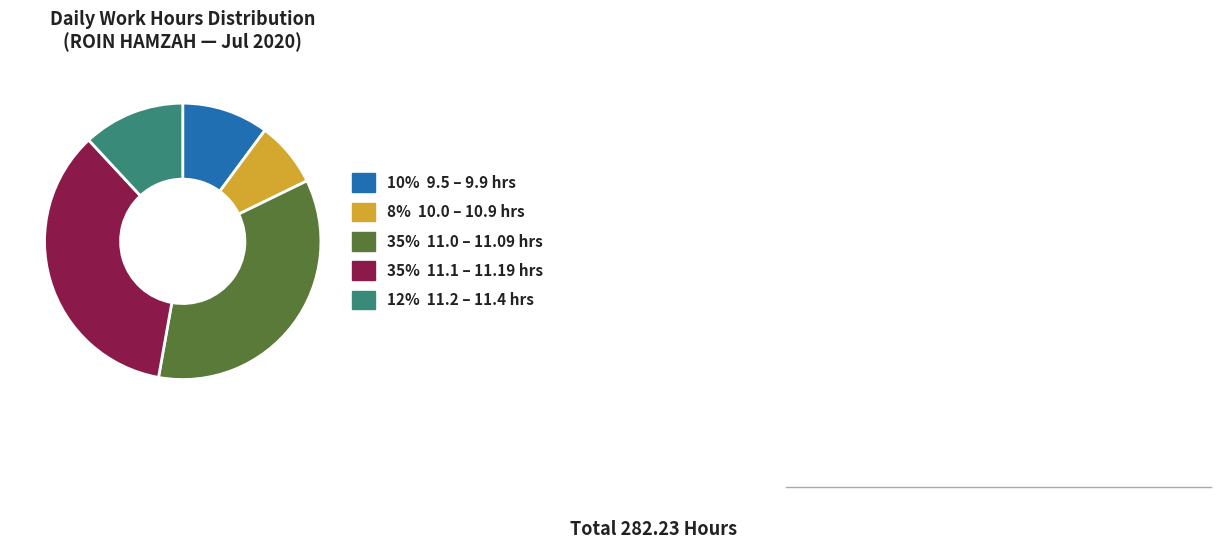

Is there any slice that represents more than half of the pie?

No